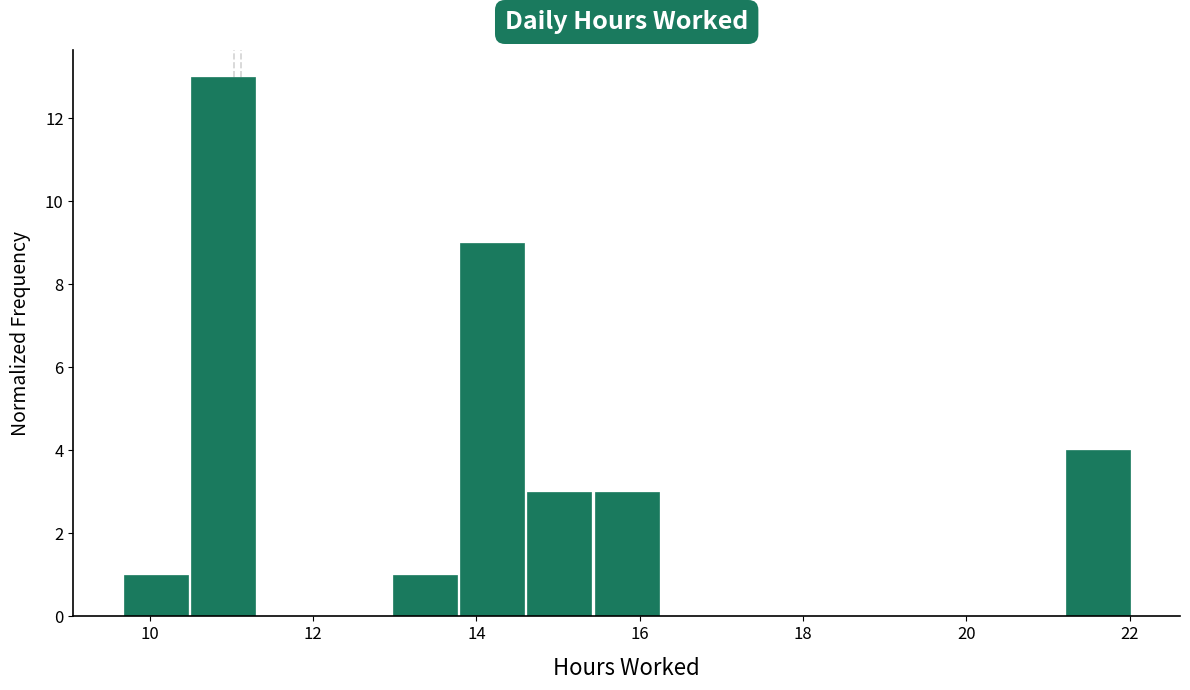

Over which range of the x-axis is the bar tallest?

10.4 to 11.4